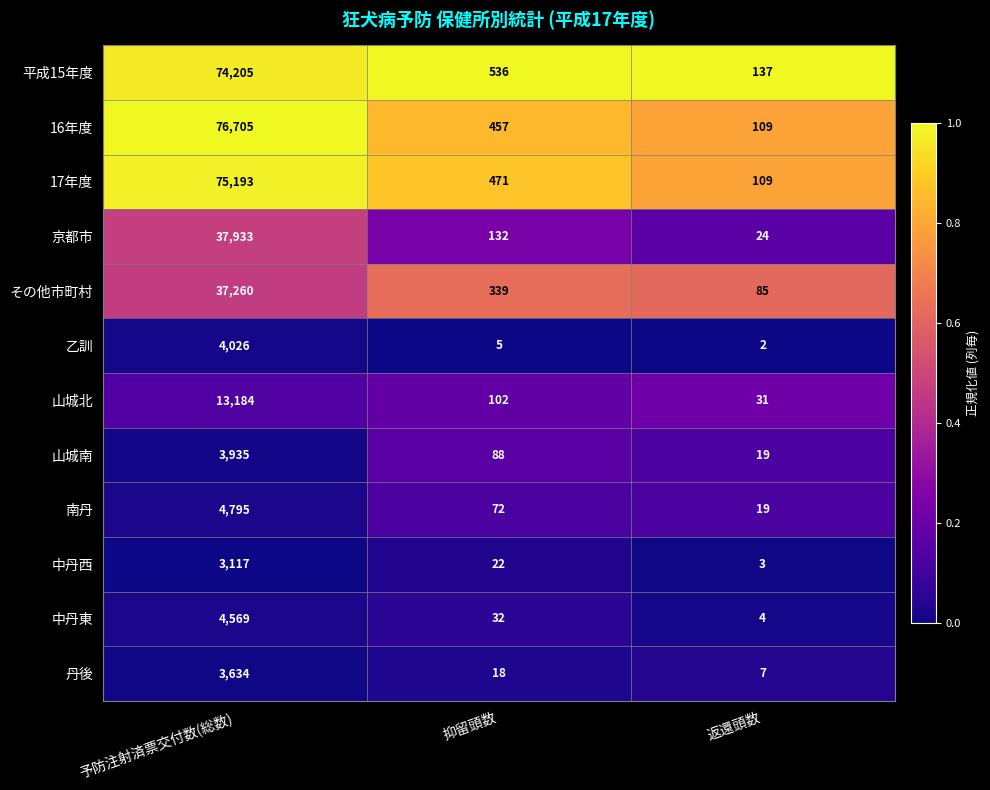

At 抑留頭数, list the series in order from smallest to largest.

乙訓, 丹後, 中丹西, 中丹東, 南丹, 山城南, 山城北, 京都市, その他市町村, 16年度, 17年度, 平成15年度